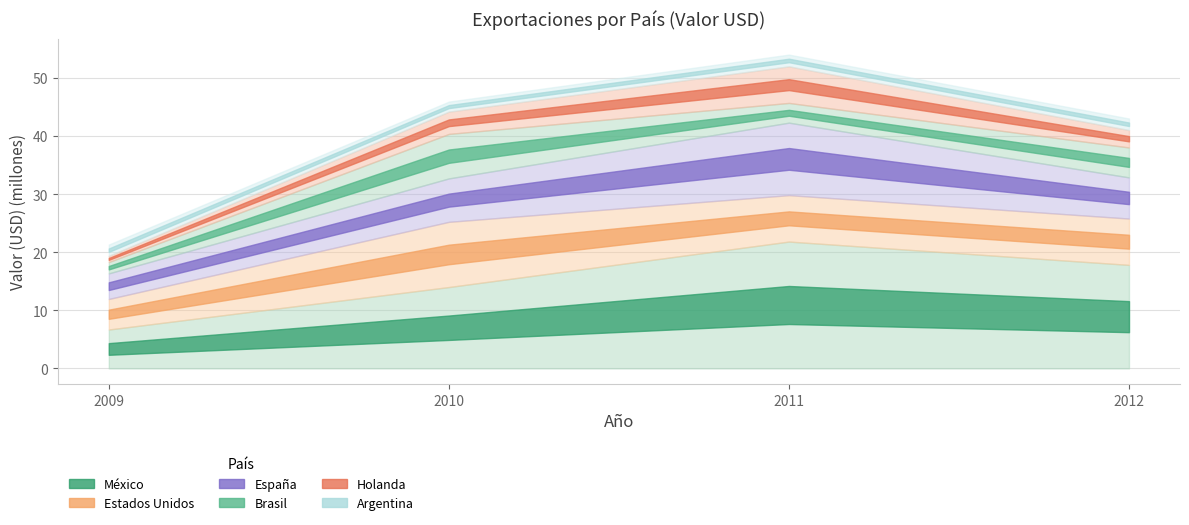

How many lines are shown in the chart?

6